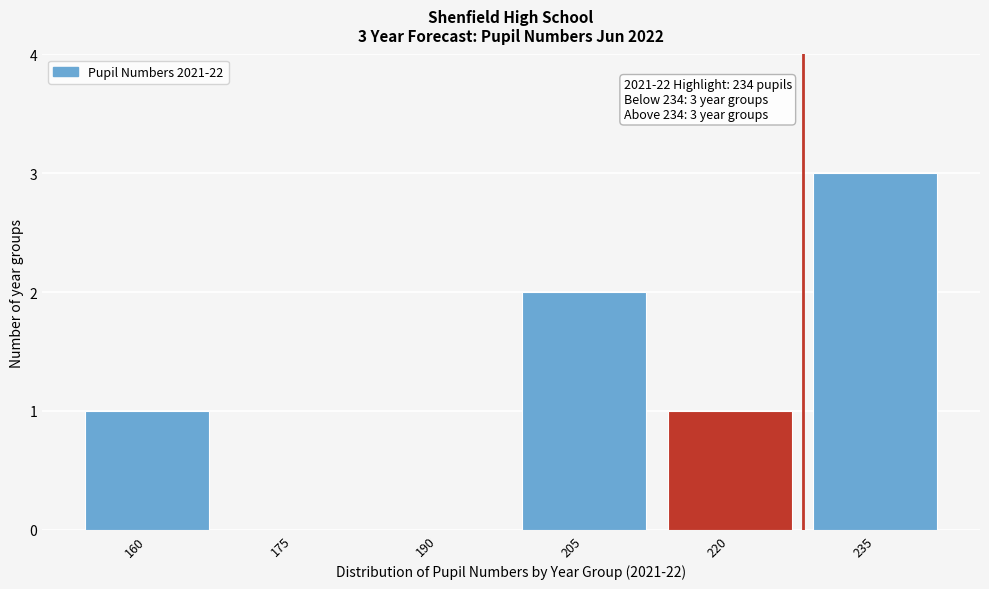

Reading left to right, extract all data points from this chart.

160=1	175=0	190=0	205=2	220=1	235=3